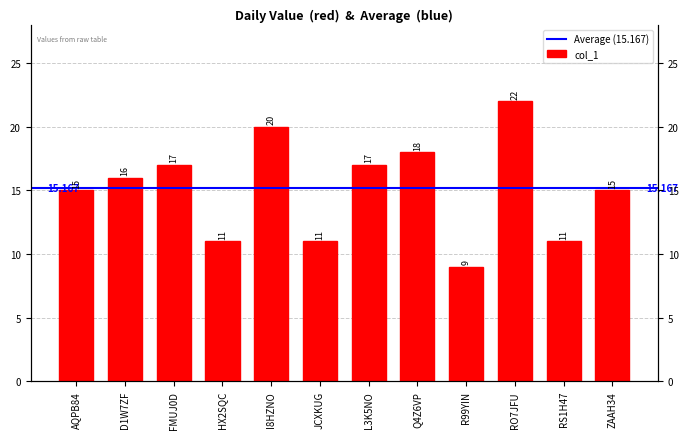

How many data points does each series have?

12